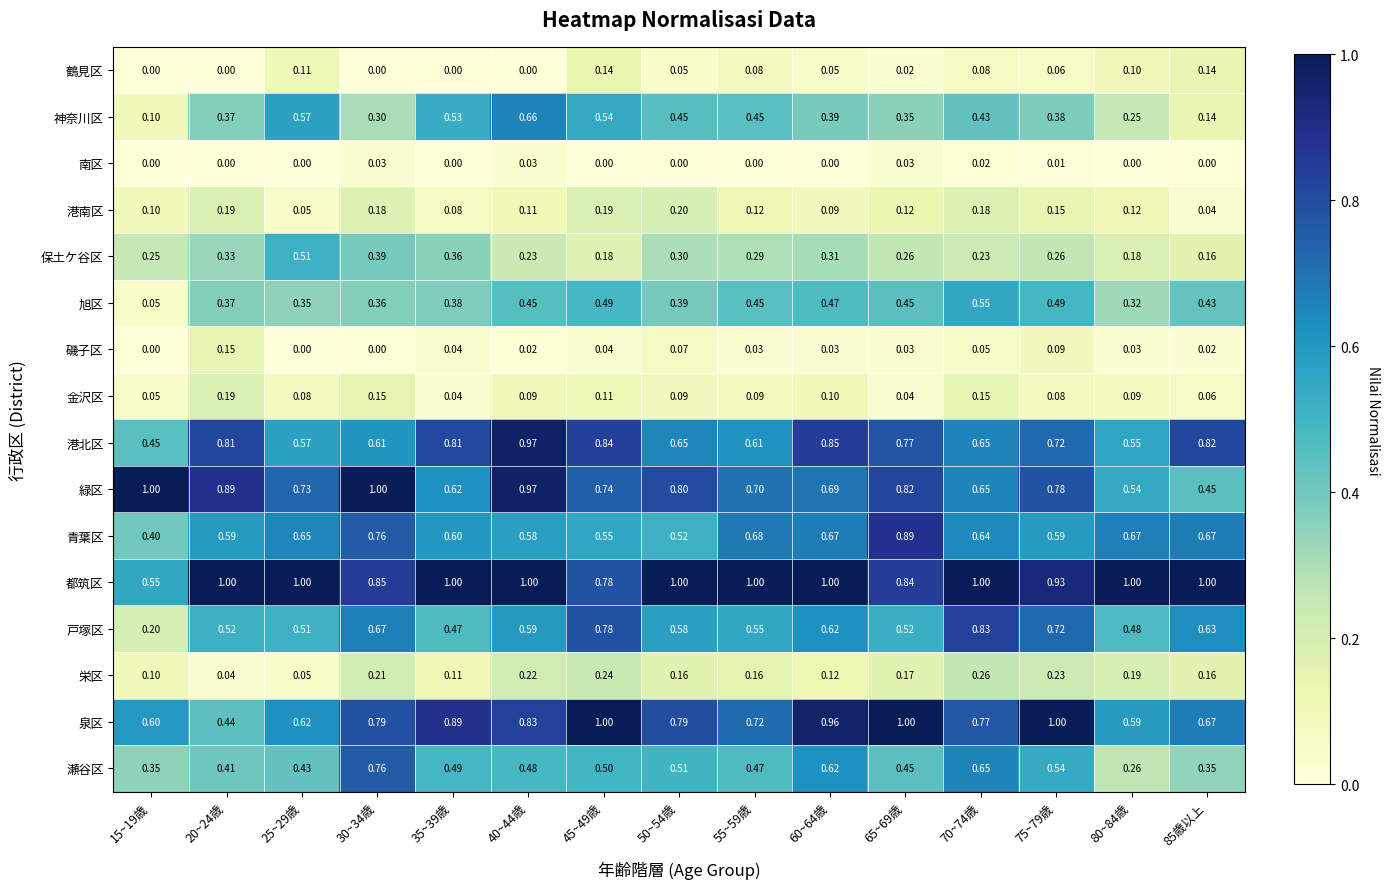

Which series has the largest range (max minus min)?

戸塚区